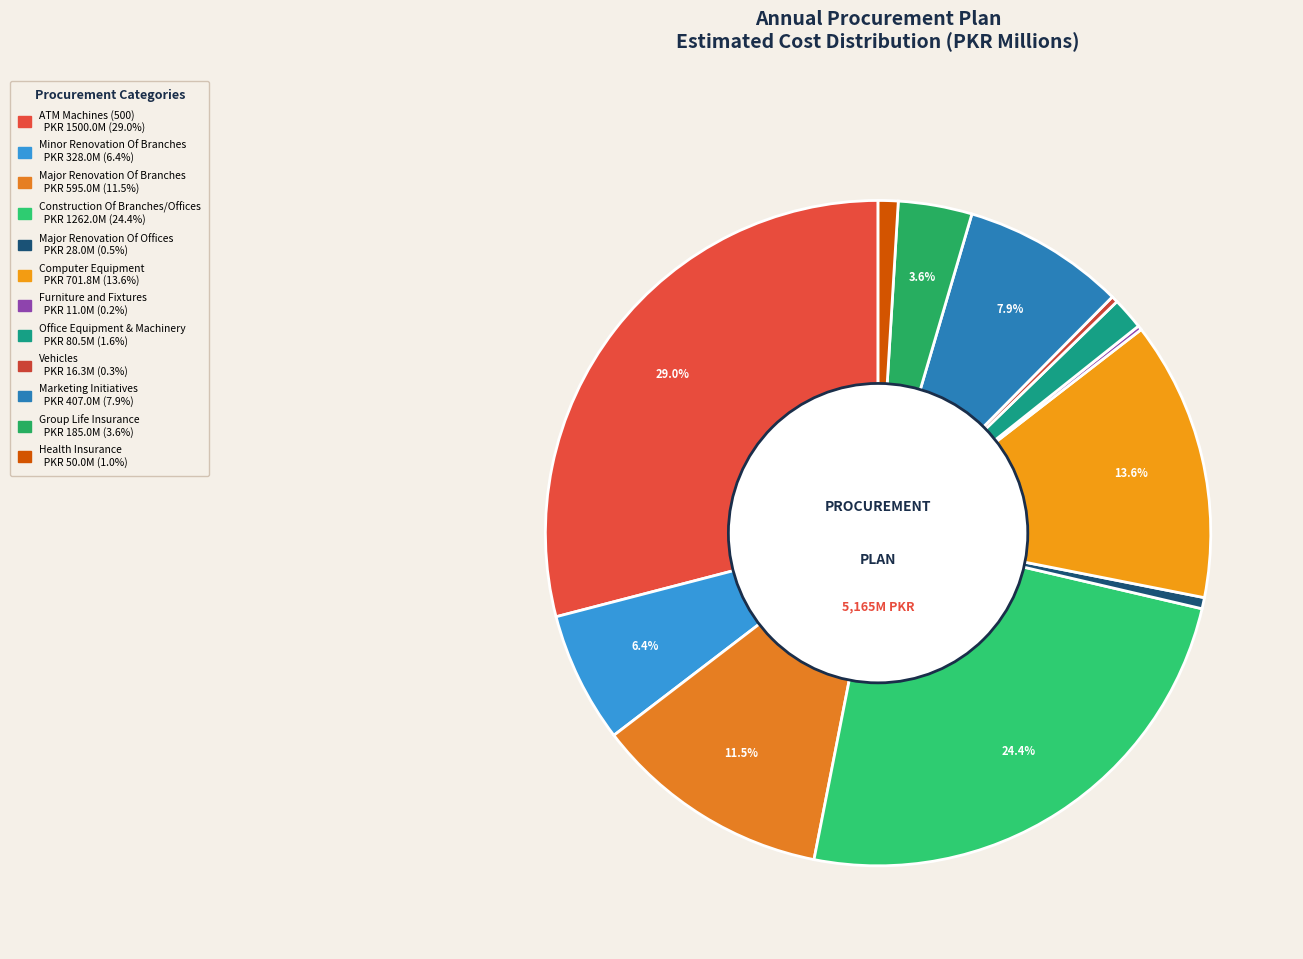

To the nearest percent, what portion does Major Renovation Of Offices represent?

1%